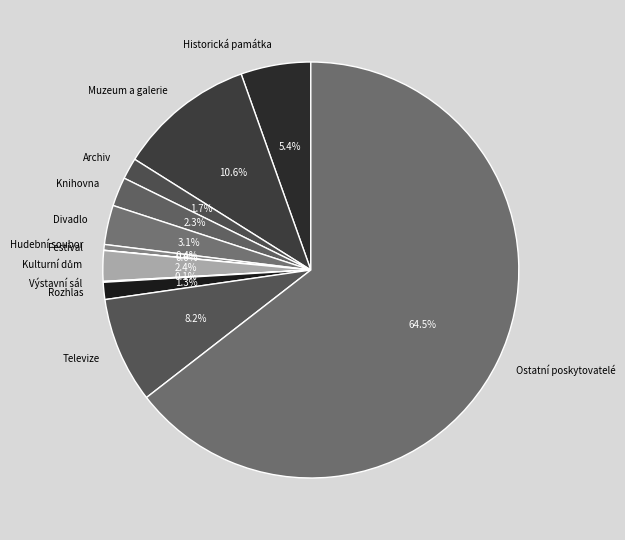

Is Muzeum a galerie the majority of the pie?

No